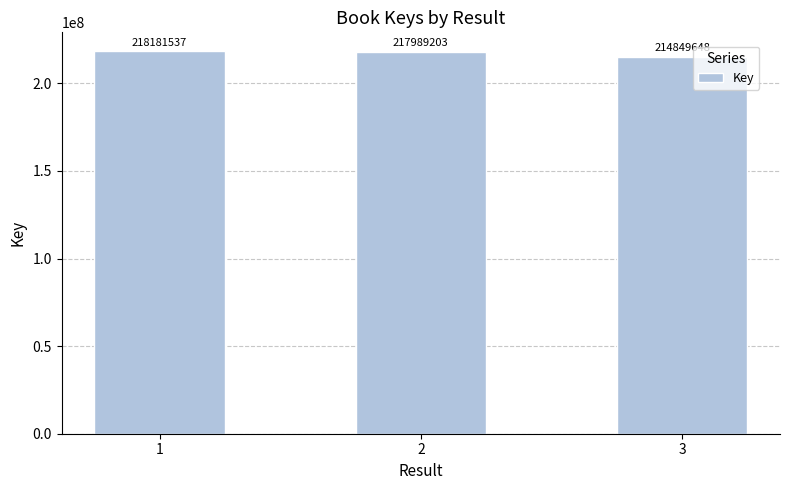

What is the value of the 1st bar from the left?

218181537